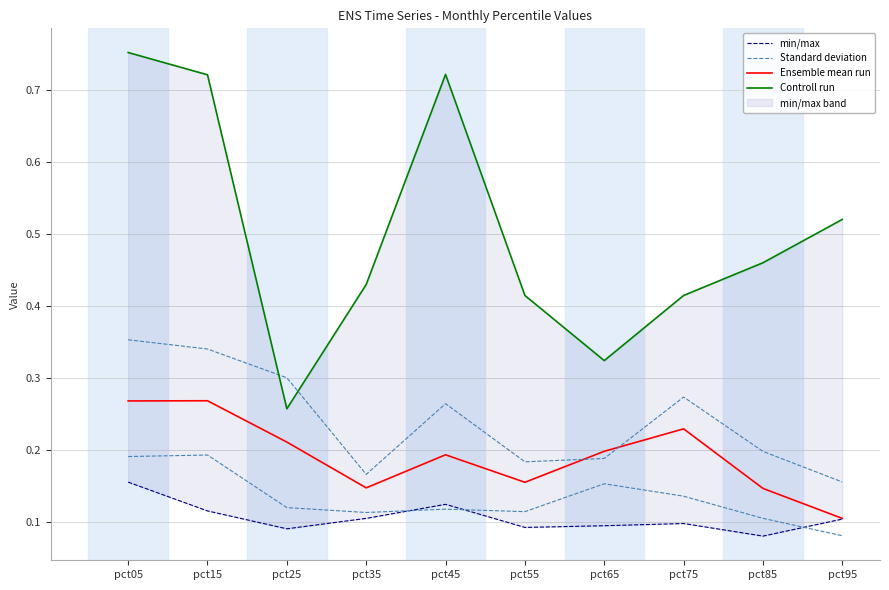

Reading left to right, transcribe all the data shown in this chart.

min/max: pct05=0.2	pct15=0.1	pct25=0.1	pct35=0.1	pct45=0.1	pct55=0.1	pct65=0.1	pct75=0.1	pct85=0.1	pct95=0.1
Standard deviation: pct05=0.2	pct15=0.2	pct25=0.1	pct35=0.1	pct45=0.1	pct55=0.1	pct65=0.2	pct75=0.1	pct85=0.1	pct95=0.1
Ensemble mean run: pct05=0.3	pct15=0.3	pct25=0.2	pct35=0.1	pct45=0.2	pct55=0.2	pct65=0.2	pct75=0.2	pct85=0.1	pct95=0.1
Controll run: pct05=0.8	pct15=0.7	pct25=0.3	pct35=0.4	pct45=0.7	pct55=0.4	pct65=0.3	pct75=0.4	pct85=0.5	pct95=0.5